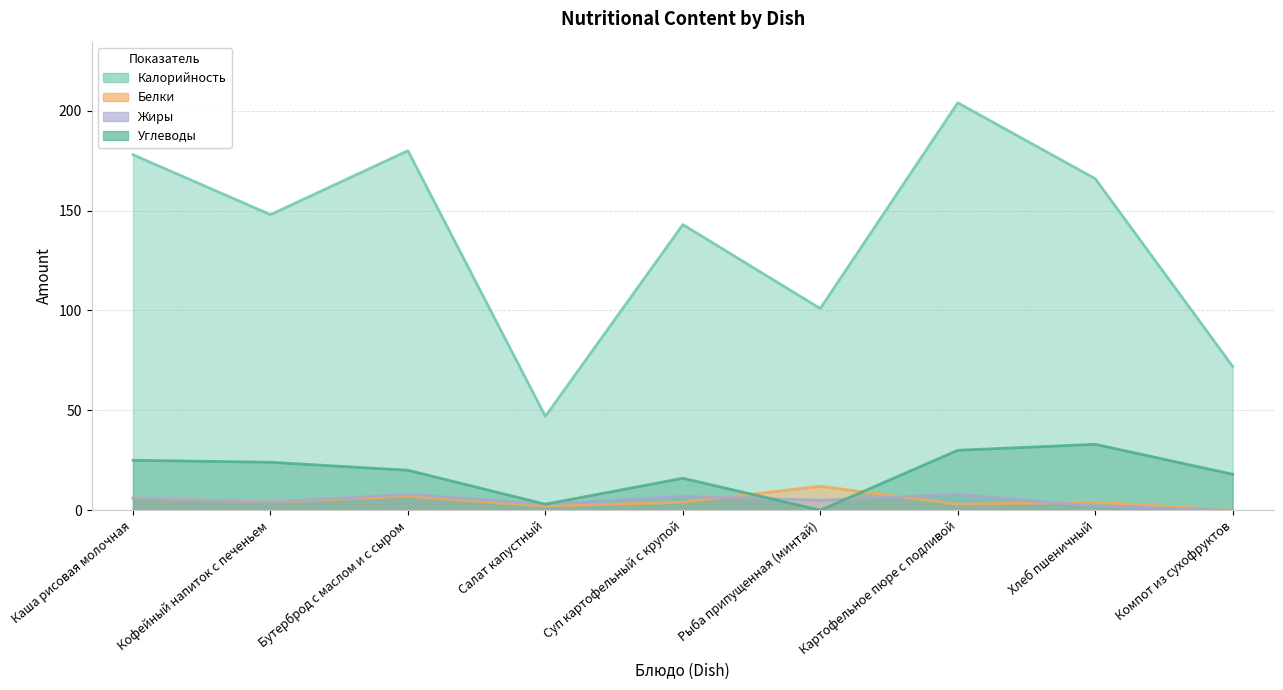

What is the maximum value shown in the chart?

204